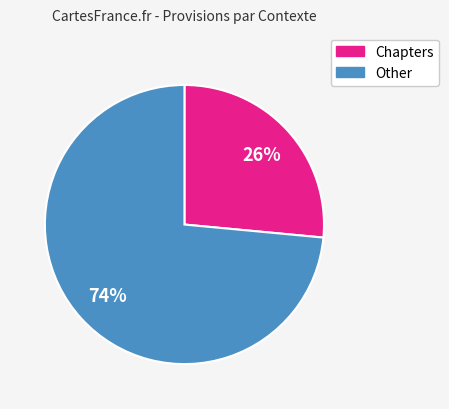

True or false: Other accounts for 74% of the total.

True